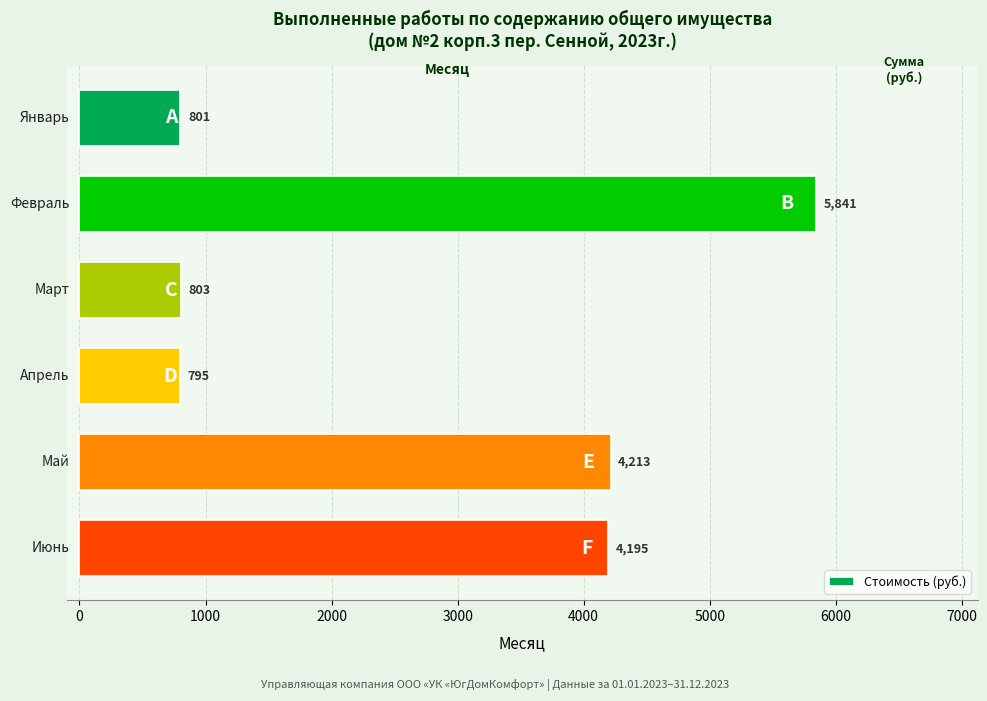

What is the average value?

2774.7